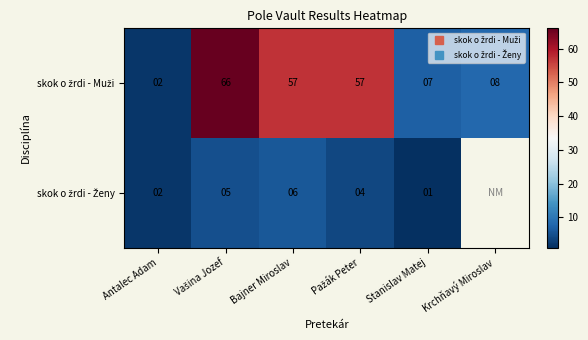

What is the minimum value for skok o žrdi - Ženy?

1.0